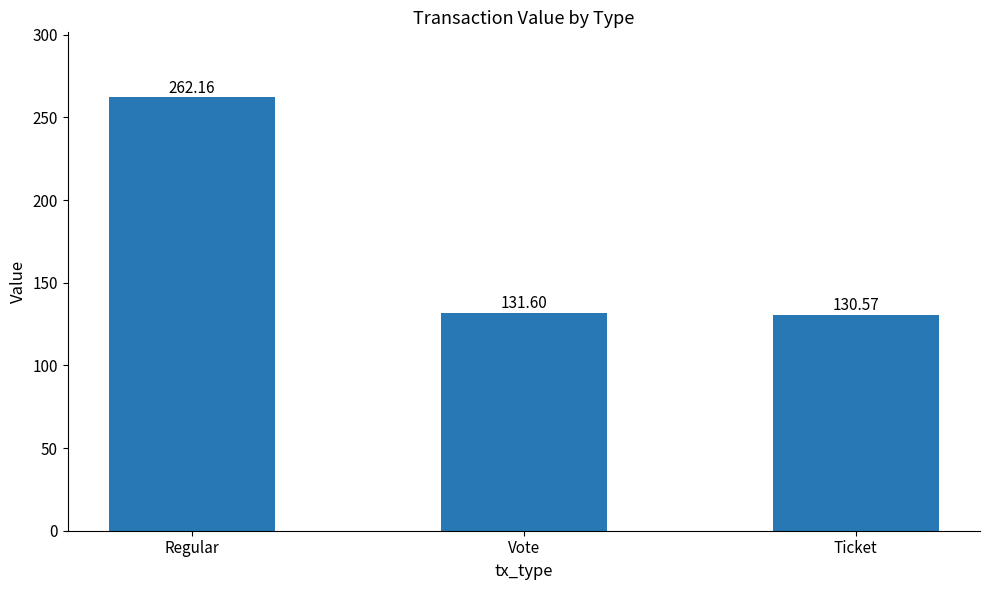

How many distinct data groups are displayed?

1